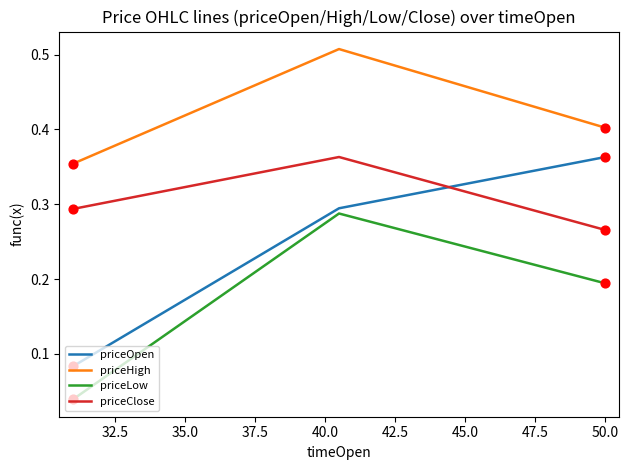

Rank the series by their average value, from lowest to highest.

priceLow, priceOpen, priceClose, priceHigh